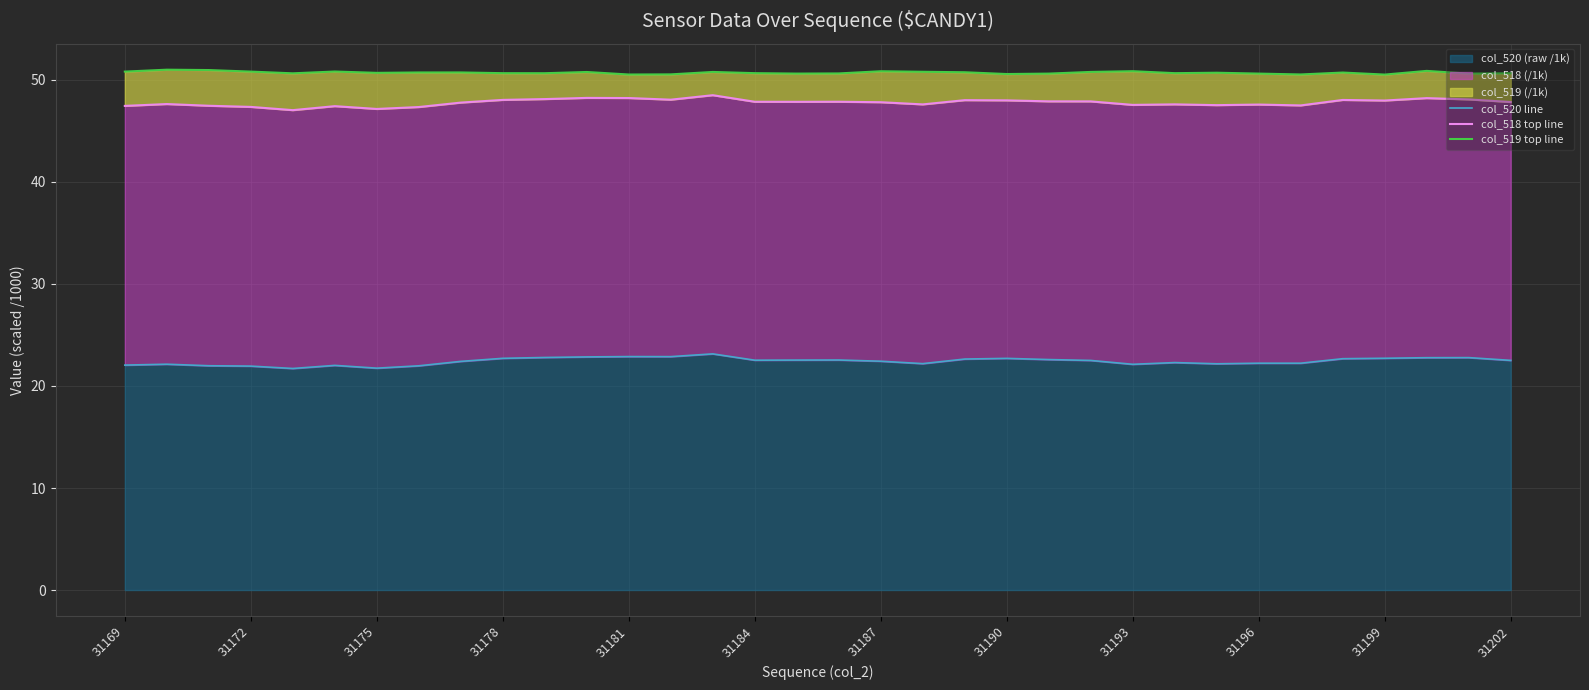

What is the minimum value for col_518 top line?

47.0